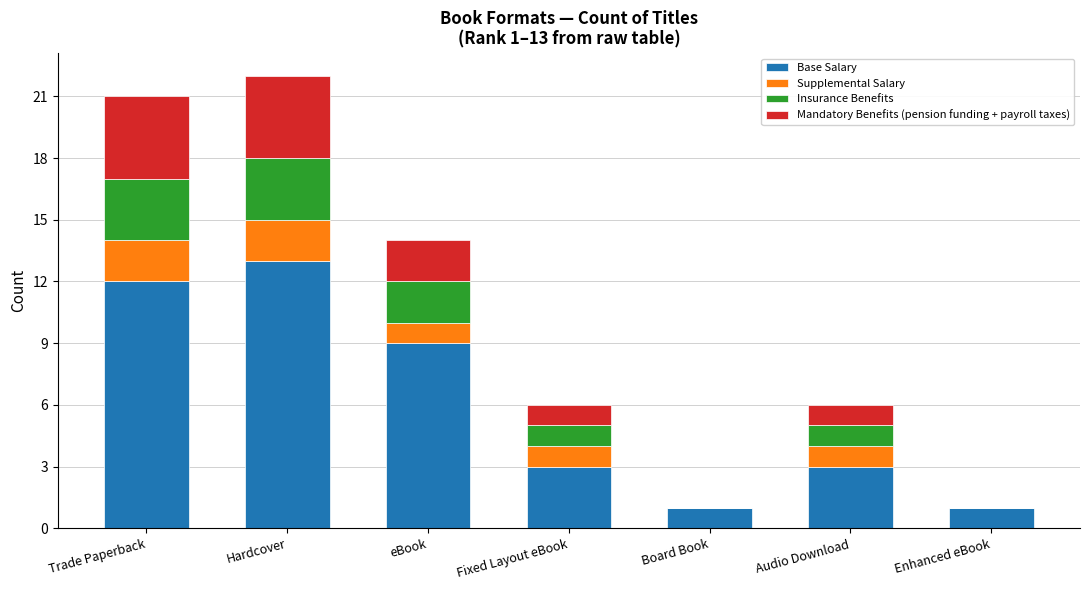

The value of Base Salary at eBook is 4. True or false?

False